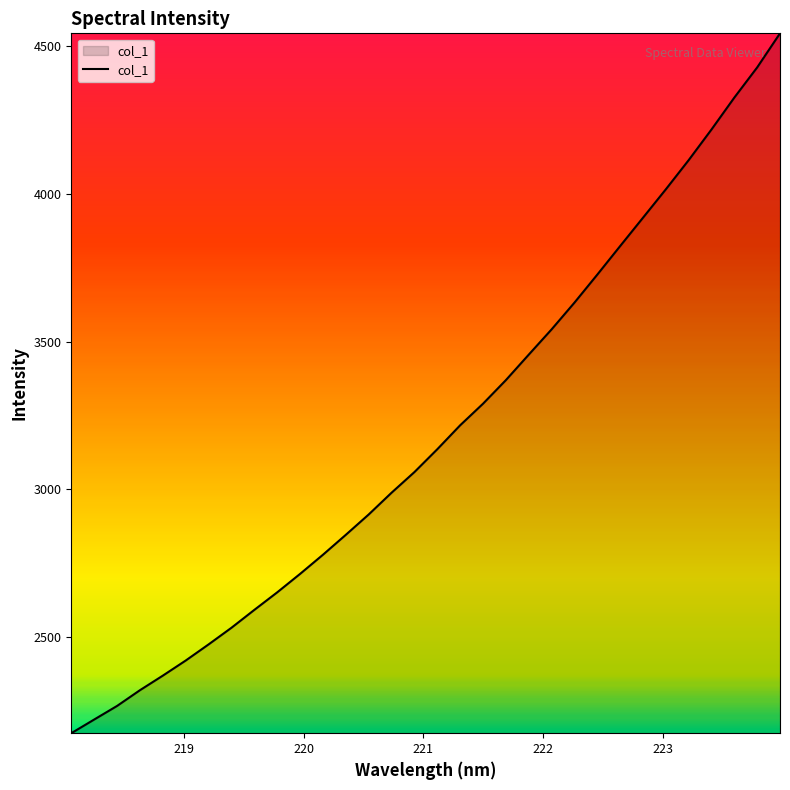

What is the difference between the maximum and minimum values?

2368.8